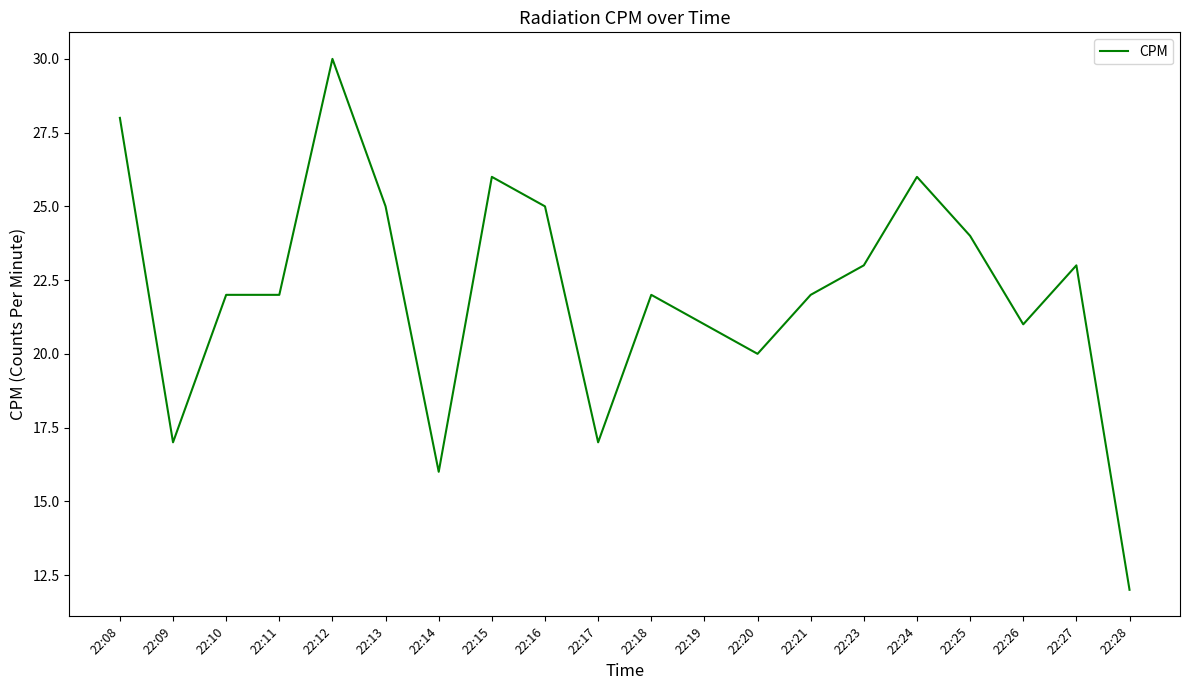

What is the average value?

22